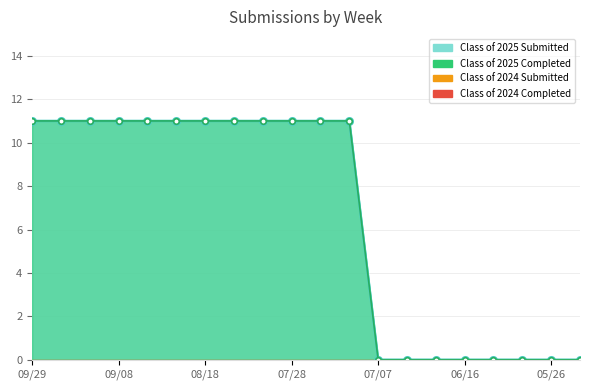

Reading left to right, extract all data points from this chart.

Class of 2025 Submitted: 09/29=11	09/22=11	09/15=11	09/08=11	09/01=11	08/25=11	08/18=11	08/11=11	08/04=11	07/28=11	07/21=11	07/14=11	07/07=0	06/30=0	06/21=0	06/16=0	06/09=0	06/02=0	05/26=0	05/19=0
Class of 2025 Completed: 09/29=11	09/22=11	09/15=11	09/08=11	09/01=11	08/25=11	08/18=11	08/11=11	08/04=11	07/28=11	07/21=11	07/14=11	07/07=0	06/30=0	06/21=0	06/16=0	06/09=0	06/02=0	05/26=0	05/19=0